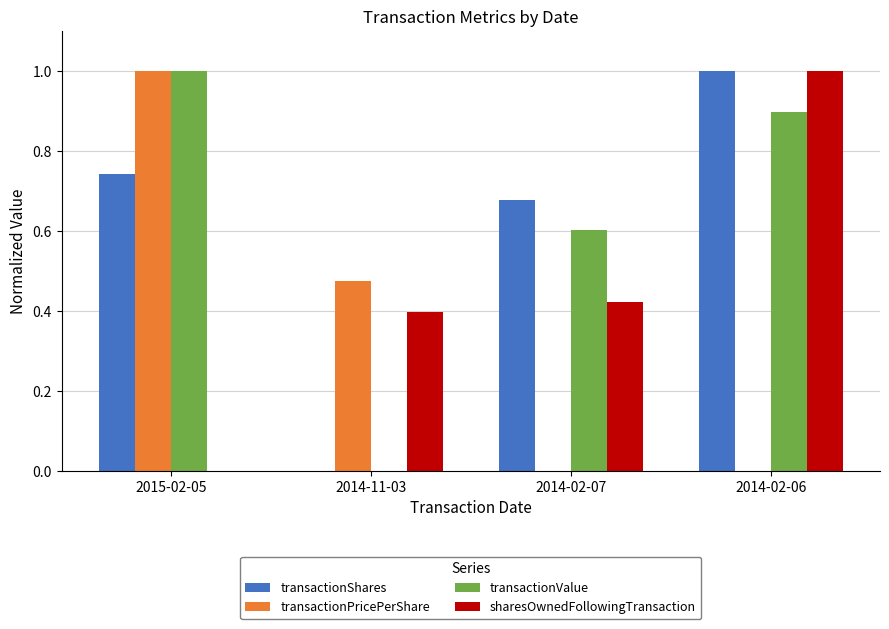

Is the value of sharesOwnedFollowingTransaction at 2014-02-07 greater than the value of transactionPricePerShare at 2014-02-06?

Yes